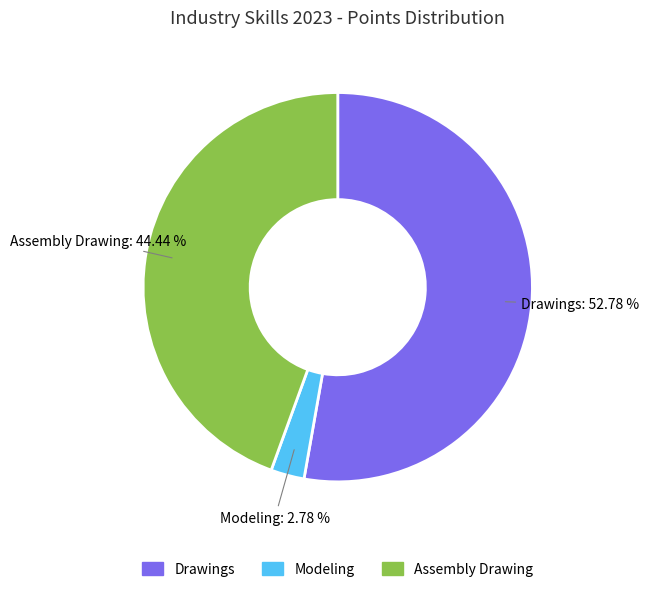

Rank the categories by value from lowest to highest.

Modeling, Assembly Drawing, Drawings